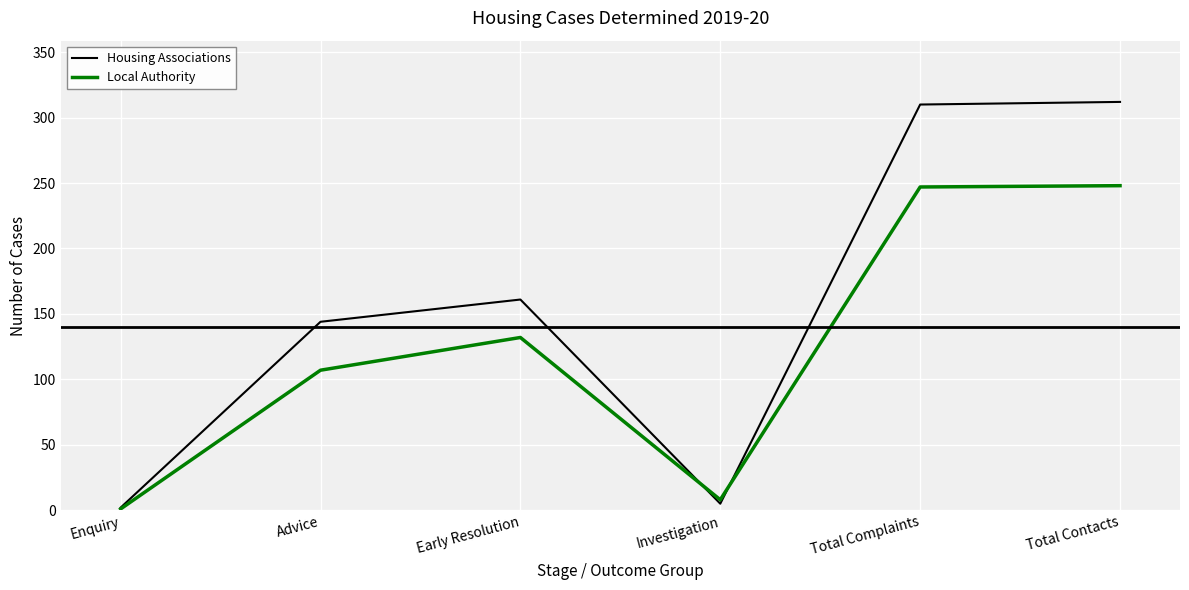

What is the maximum value for Local Authority?

248